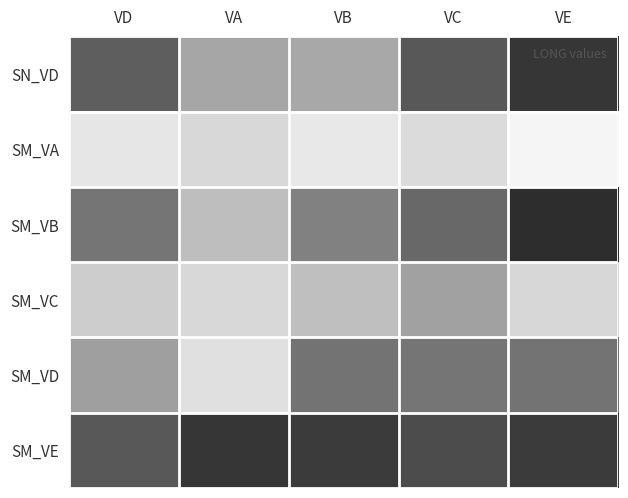

Rank the series by their maximum value, from highest to lowest.

SM_VB, SN_VD, SM_VE, SM_VD, SM_VC, SM_VA